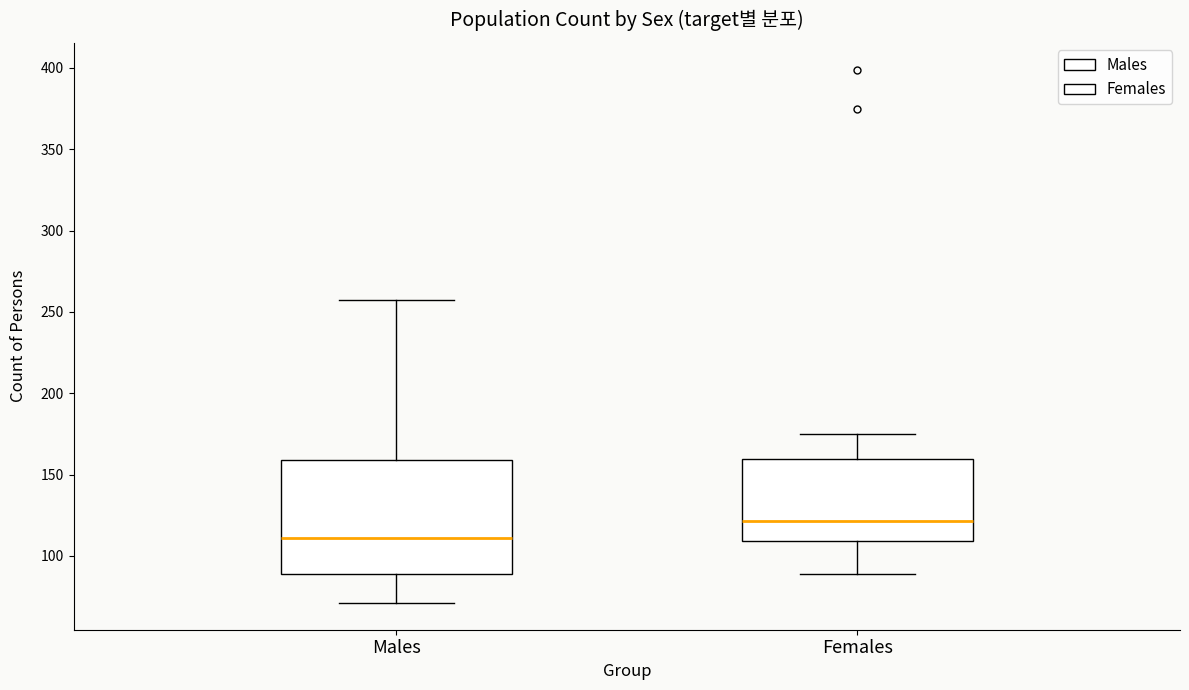

Reading left to right, transcribe this box plot: for each box, give where its median line is, the range the box spans, and where its two whiskers end, as read against the y-axis. The values are not printed on the chart, so give them approximately, as read against the axis.

Males: median 110, box 90 to 160, whiskers 70 to 255
Females: median 120, box 110 to 160, whiskers 90 to 175